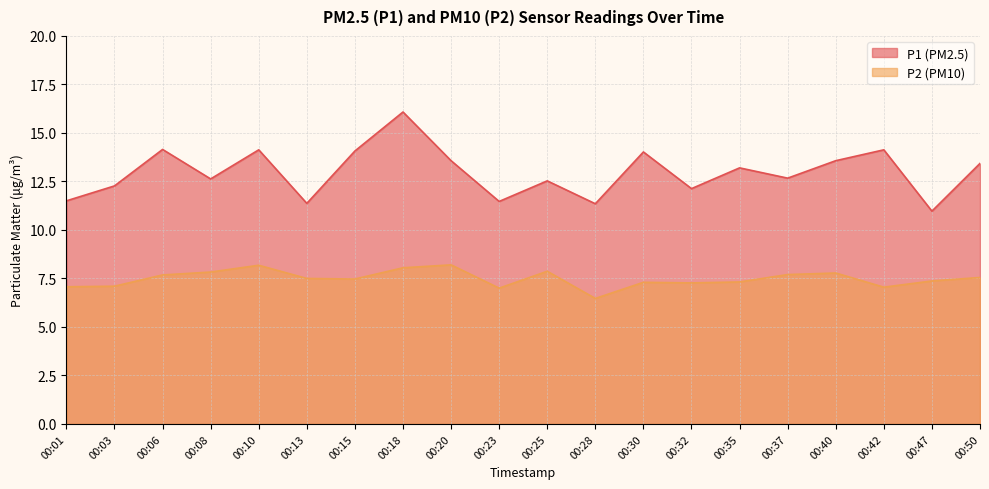

Which category has the highest value in the P1 series?

00:18